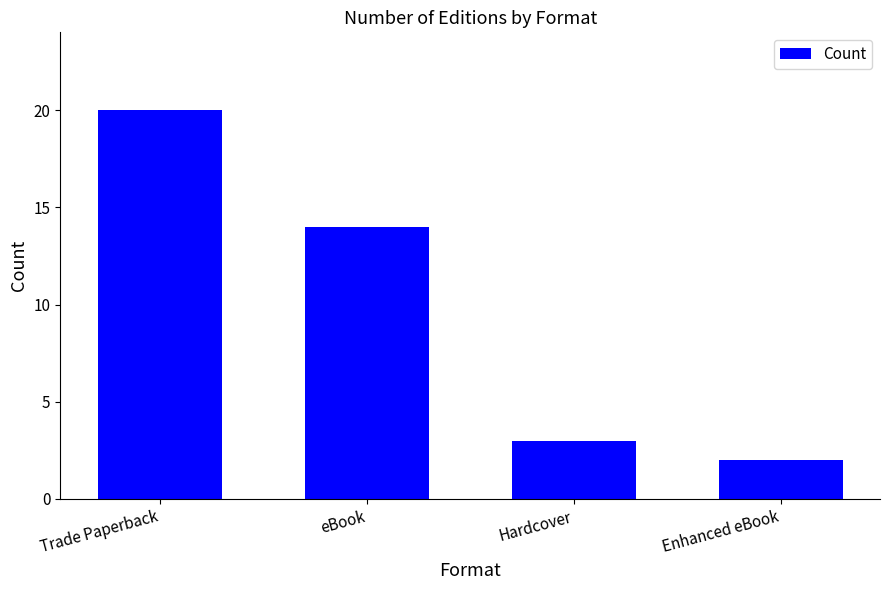

Which label corresponds to the smallest value in the chart?

Enhanced eBook